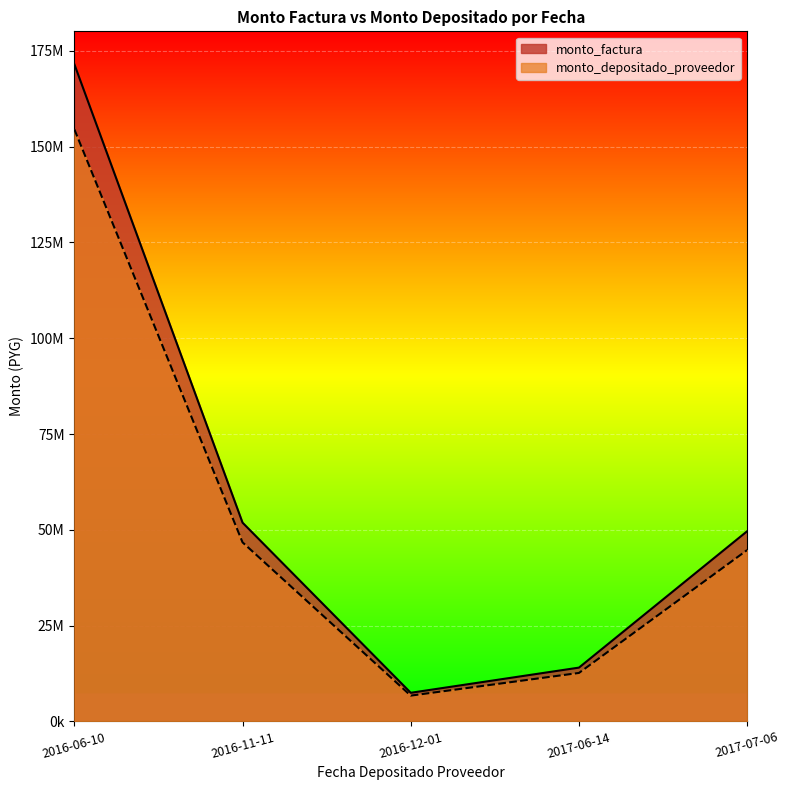

Rank the series at 2016-12-01 from lowest to highest value.

monto_depositado_proveedor, monto_factura